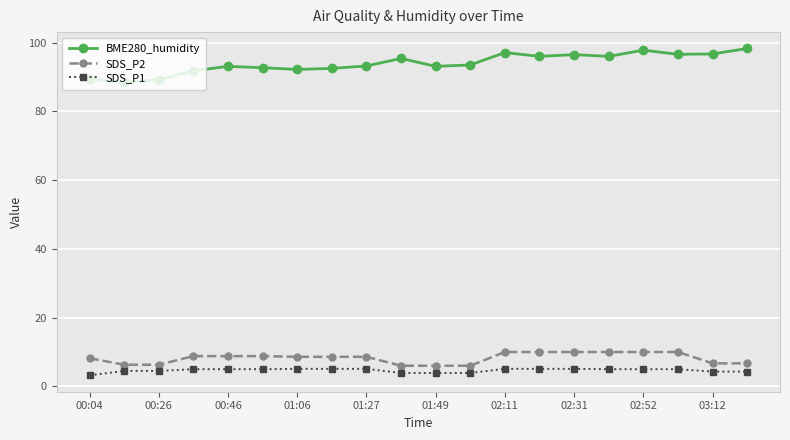

Rank the series by their maximum value, from lowest to highest.

SDS_P1, SDS_P2, BME280_humidity